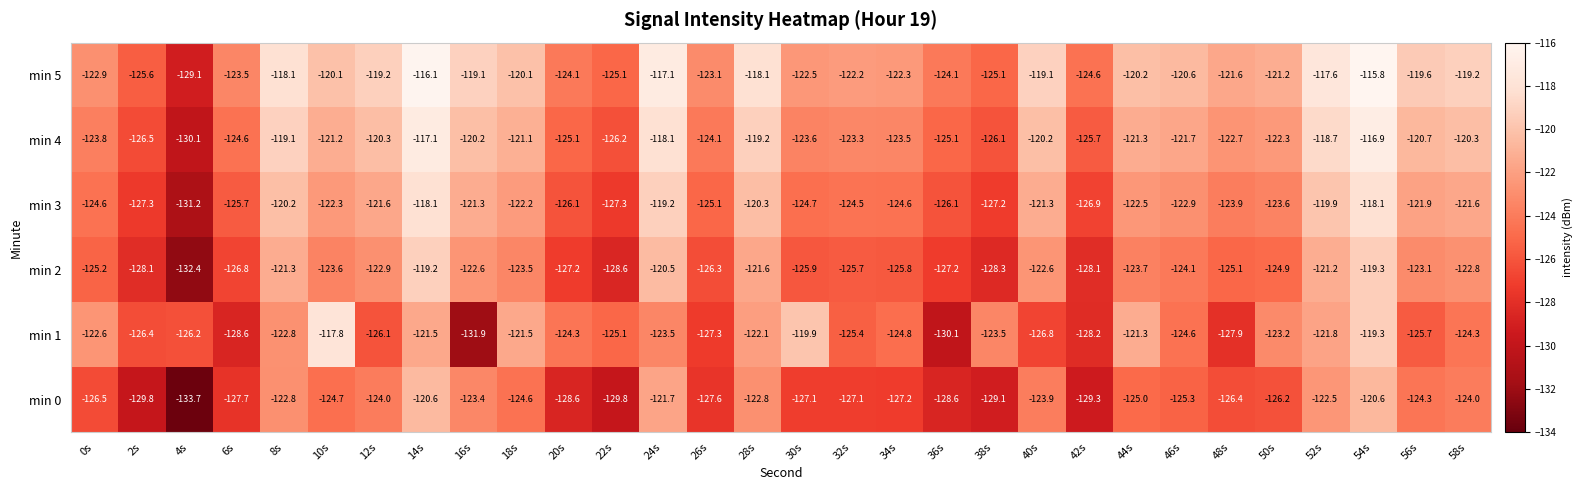

At which category is the sum across all series the highest?

54s